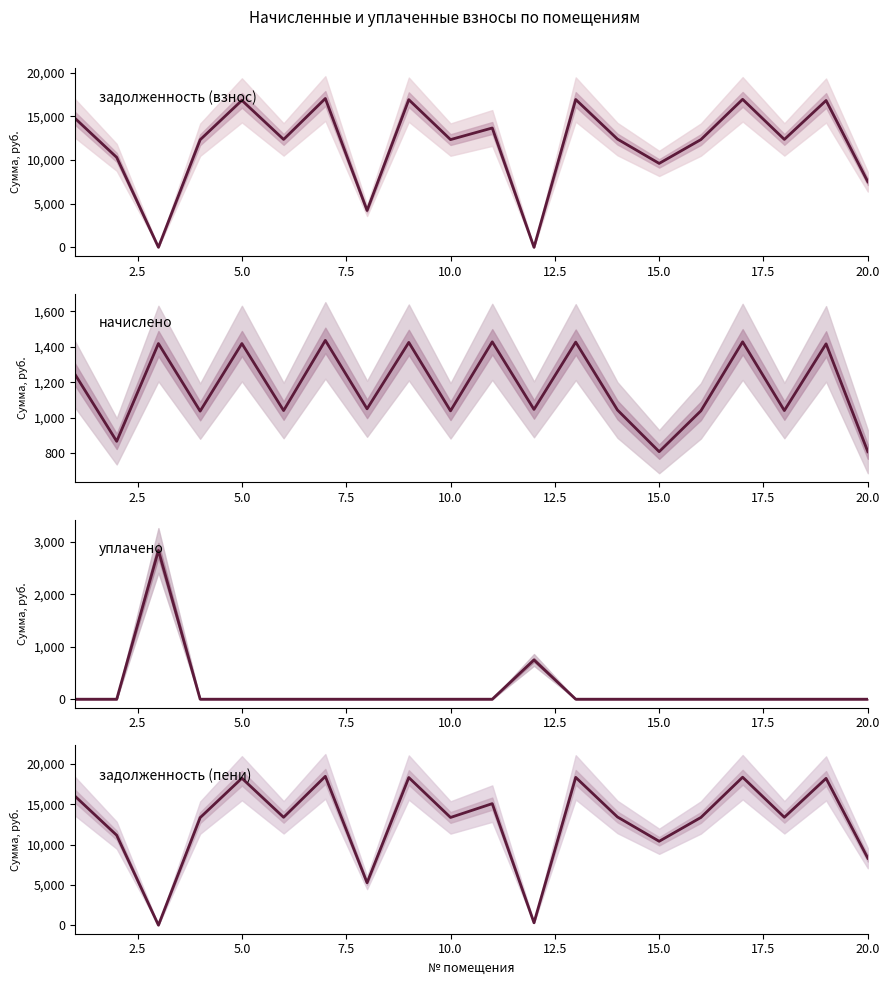

What is the difference between the maximum and minimum values in the уплачено series?

2840.0